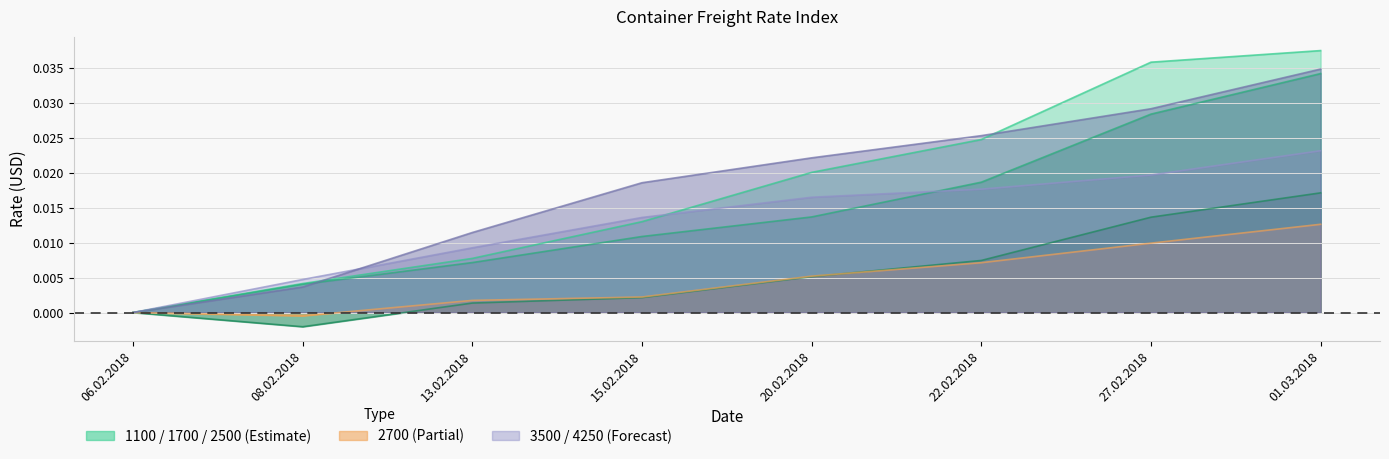

How many lines are shown in the chart?

6